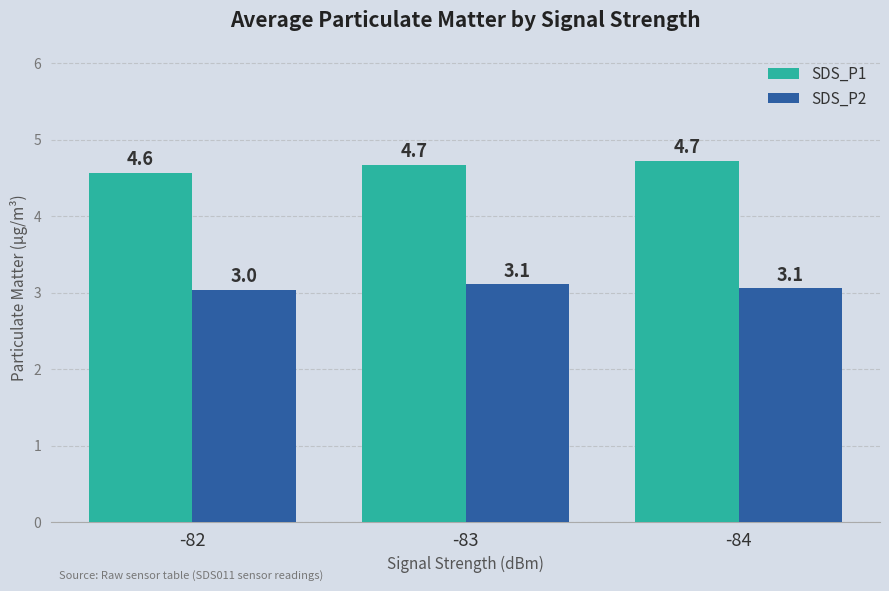

How many groups of bars are there?

3